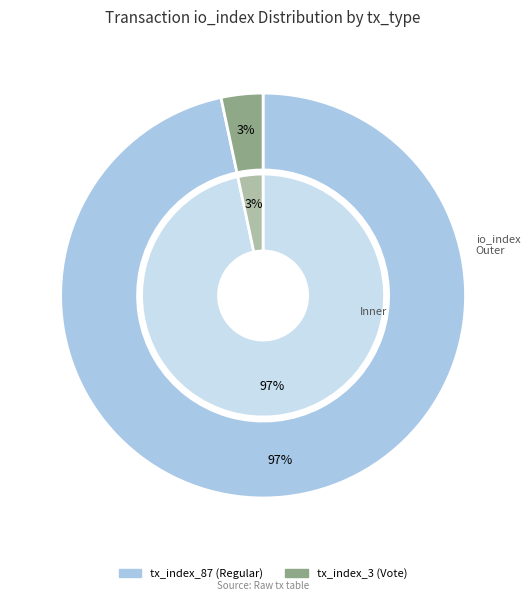

How many segments does this pie chart have?

2